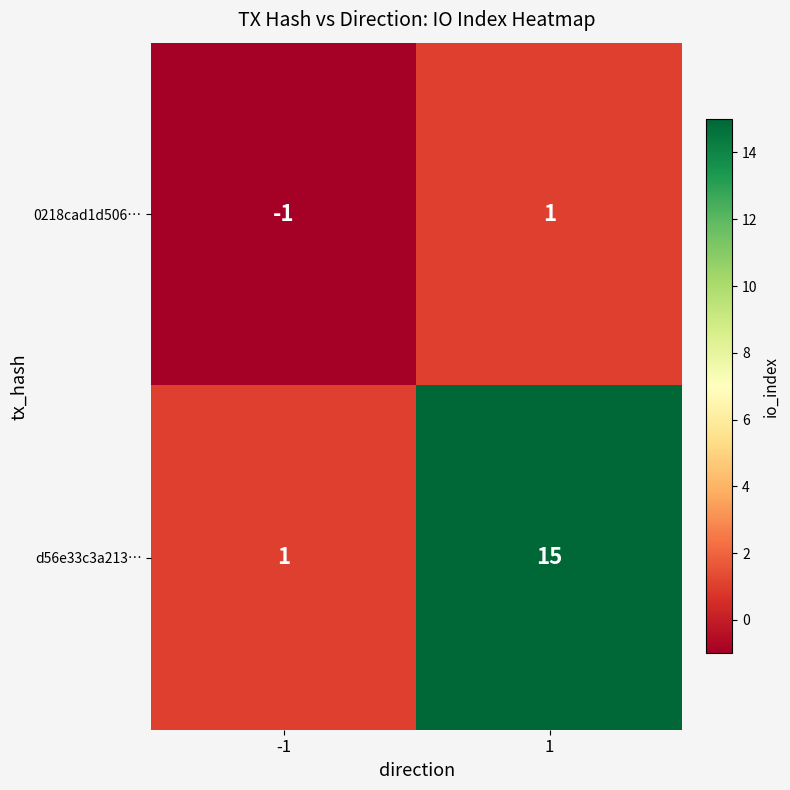

The d56e33c3a213… series shows 1 at -1. True or false?

True